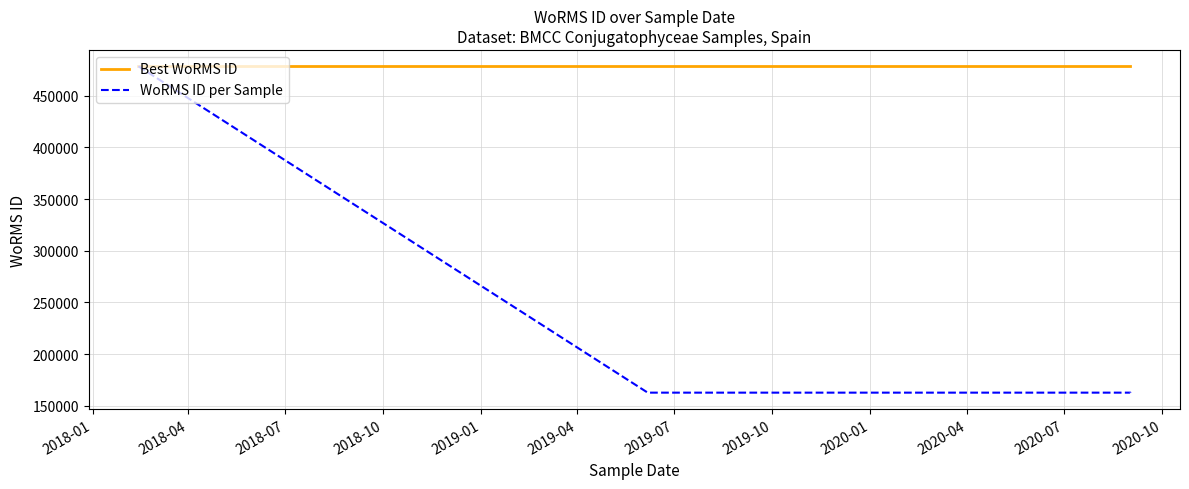

What is the value of the WoRMS ID per Sample point at the 5th from the left?

162725